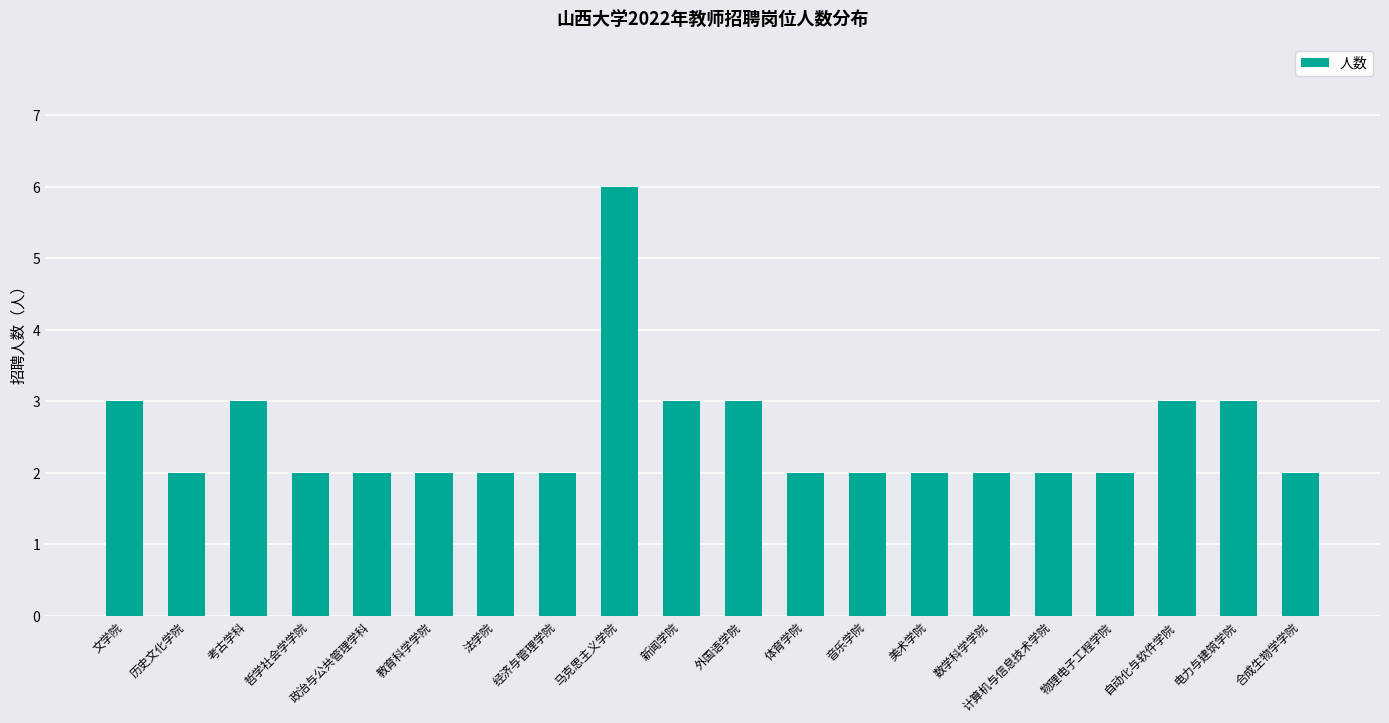

What is the sum of the values at 电力与建筑学院 and 考古学科?

6